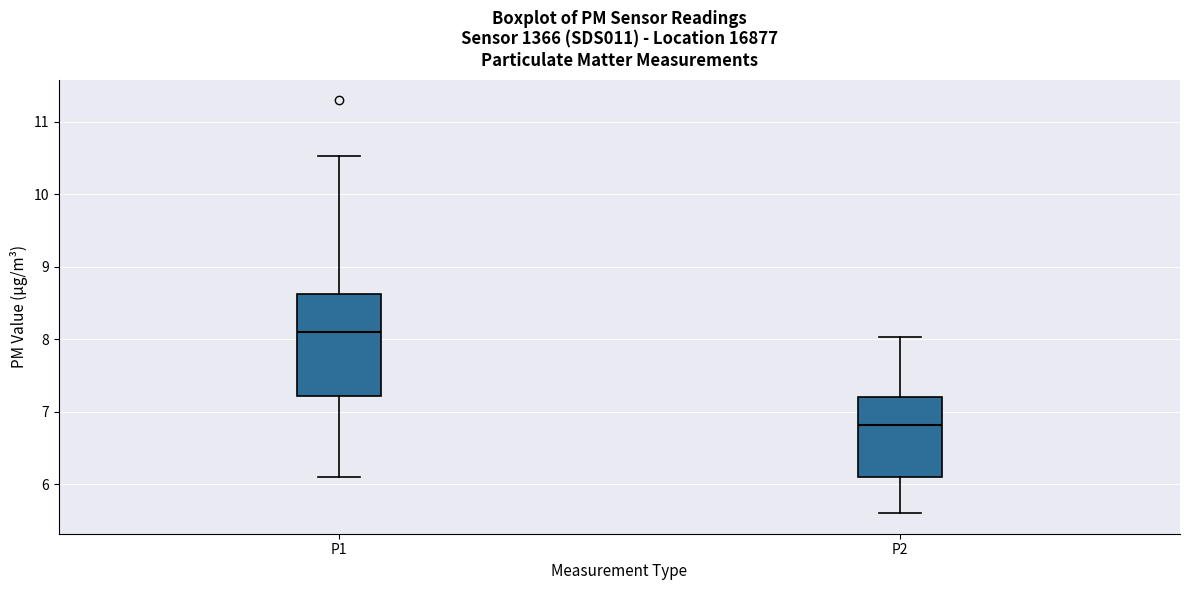

Reading left to right, transcribe this box plot: for each box, give where its median line is, the range the box spans, and where its two whiskers end, as read against the y-axis. The values are not printed on the chart, so give them approximately, as read against the axis.

P1: median 8.1, box 7.2 to 8.6, whiskers 6.1 to 10.5
P2: median 6.8, box 6.1 to 7.2, whiskers 5.6 to 8.0